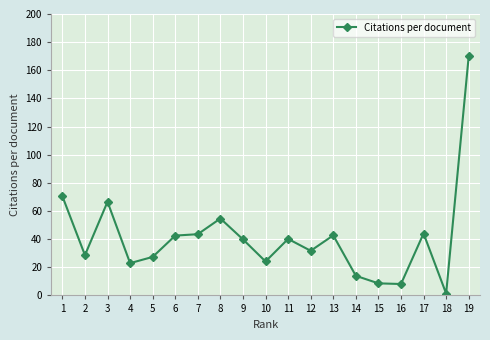

Which category has the lowest value across all series?

18